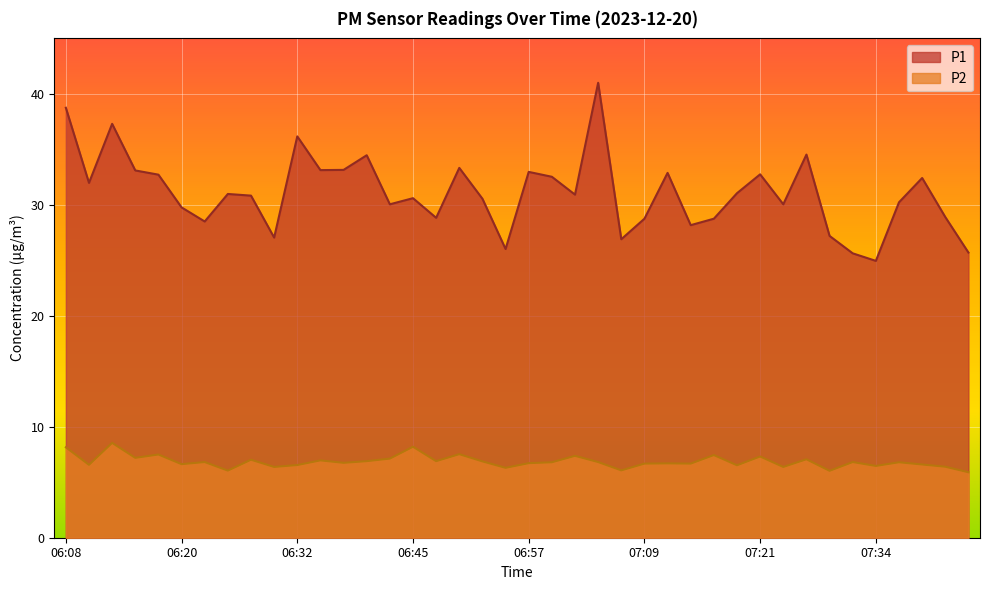

The value of P1 at 06:30 is 27.1. True or false?

True